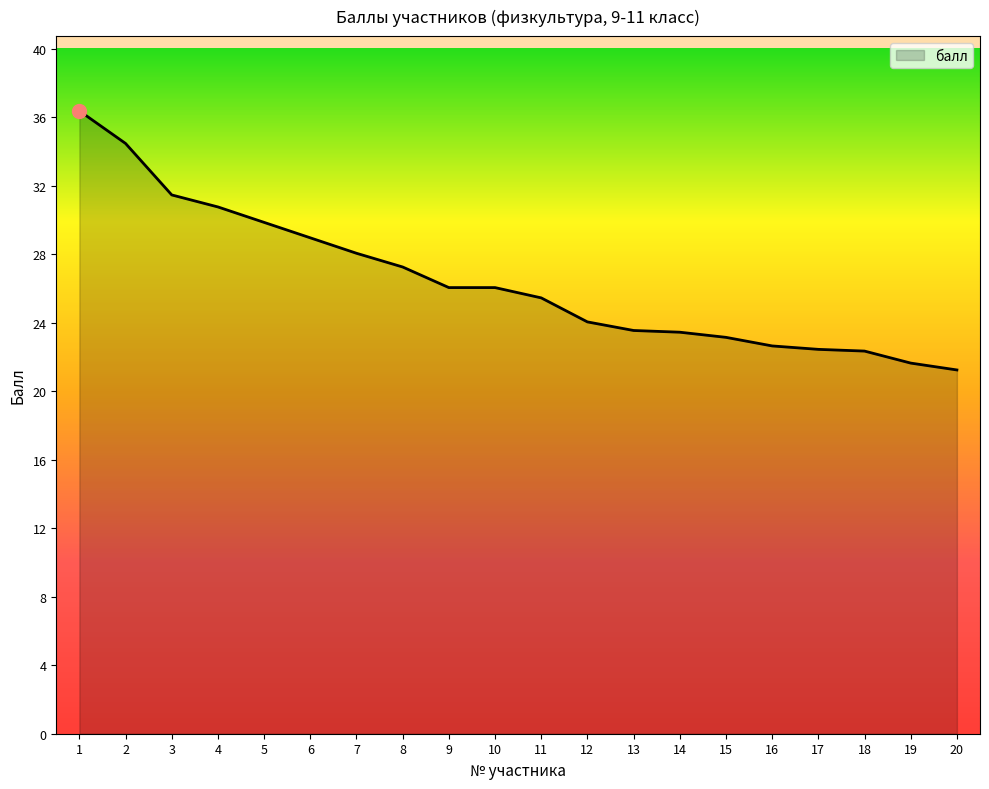

What is the change in value from 11 to 16?

-2.8